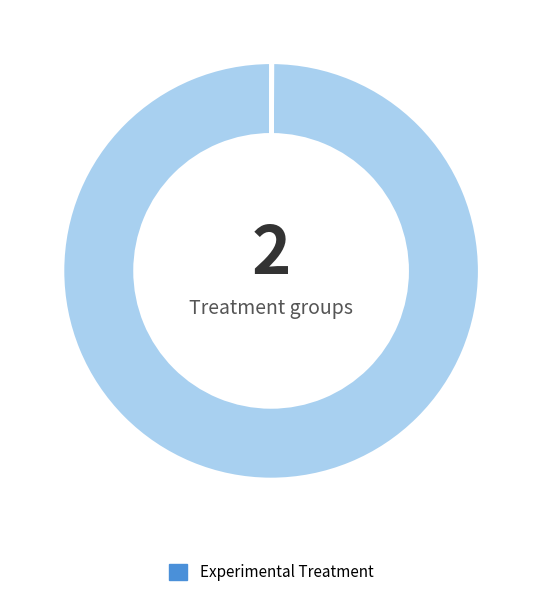

Does any single category account for the majority?

Yes